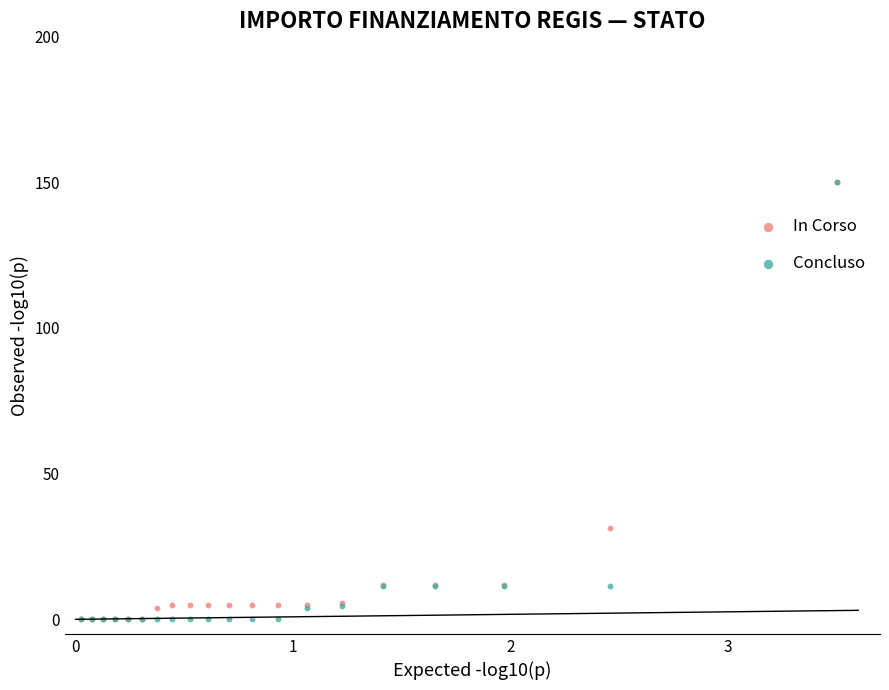

What are all the series names shown in the legend?

In Corso, Concluso